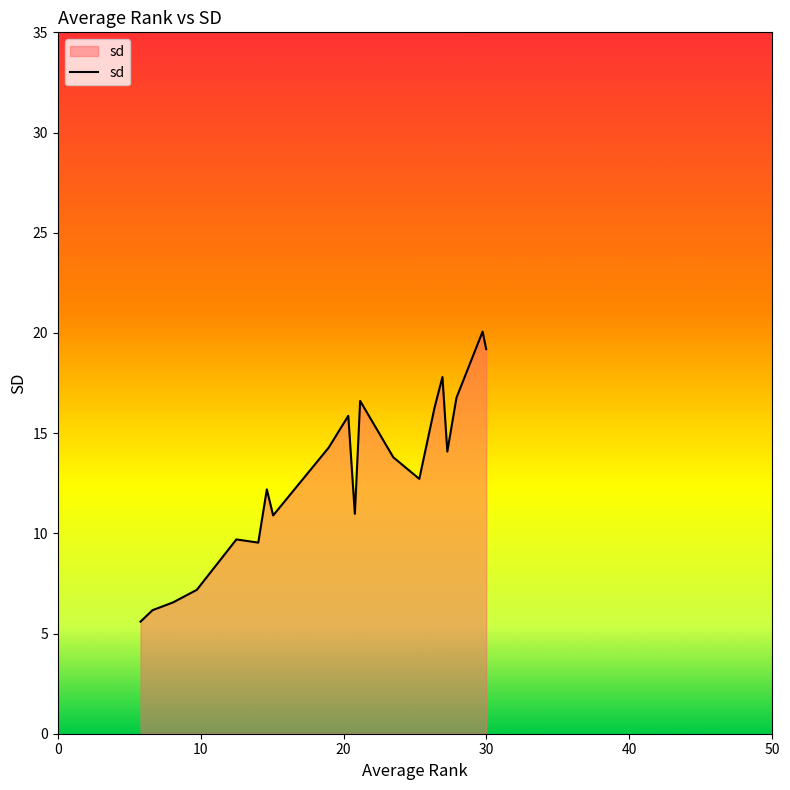

How many lines are shown in the chart?

1